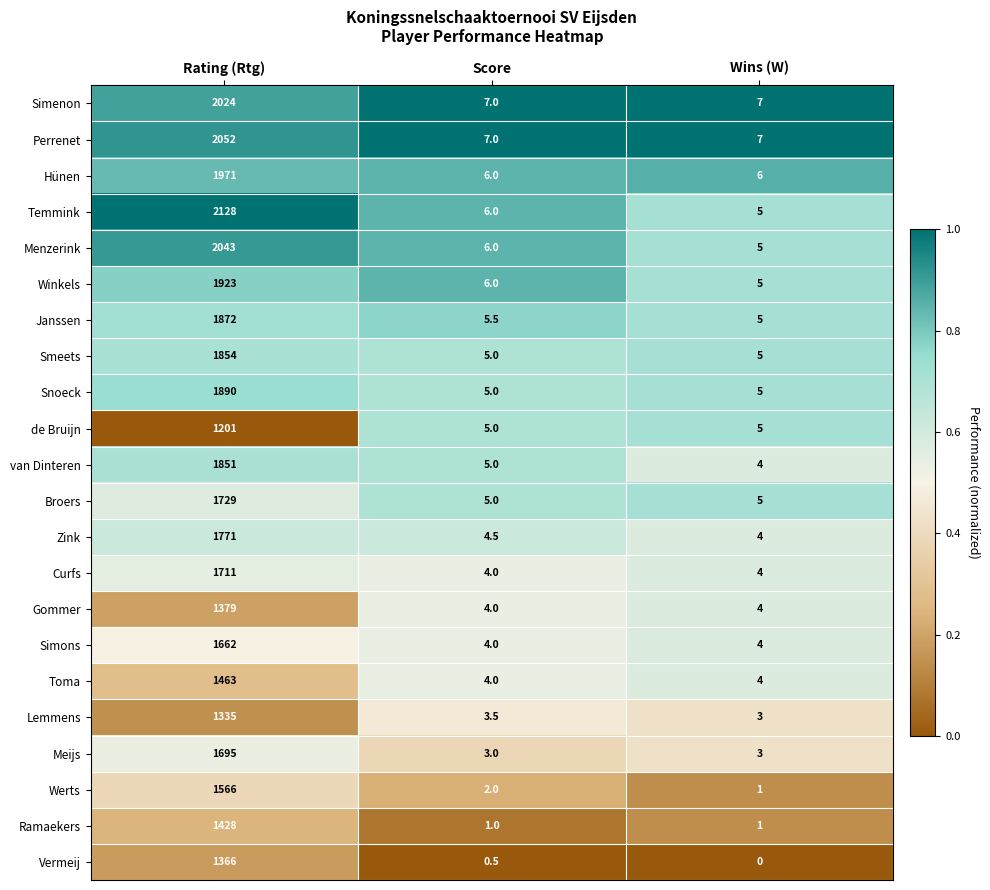

What is the sum of all Simenon values?

2038.0